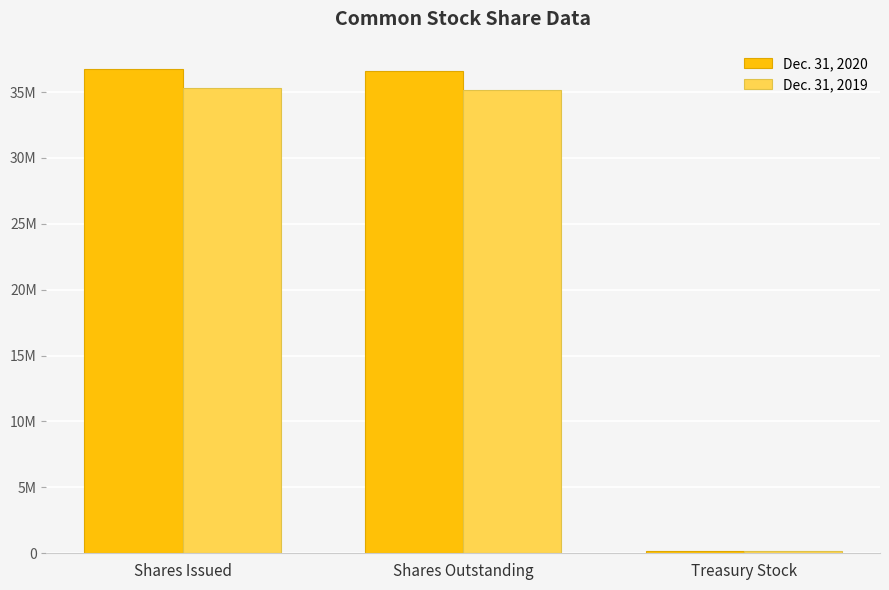

What are all the series names shown in the legend?

Dec. 31, 2020, Dec. 31, 2019